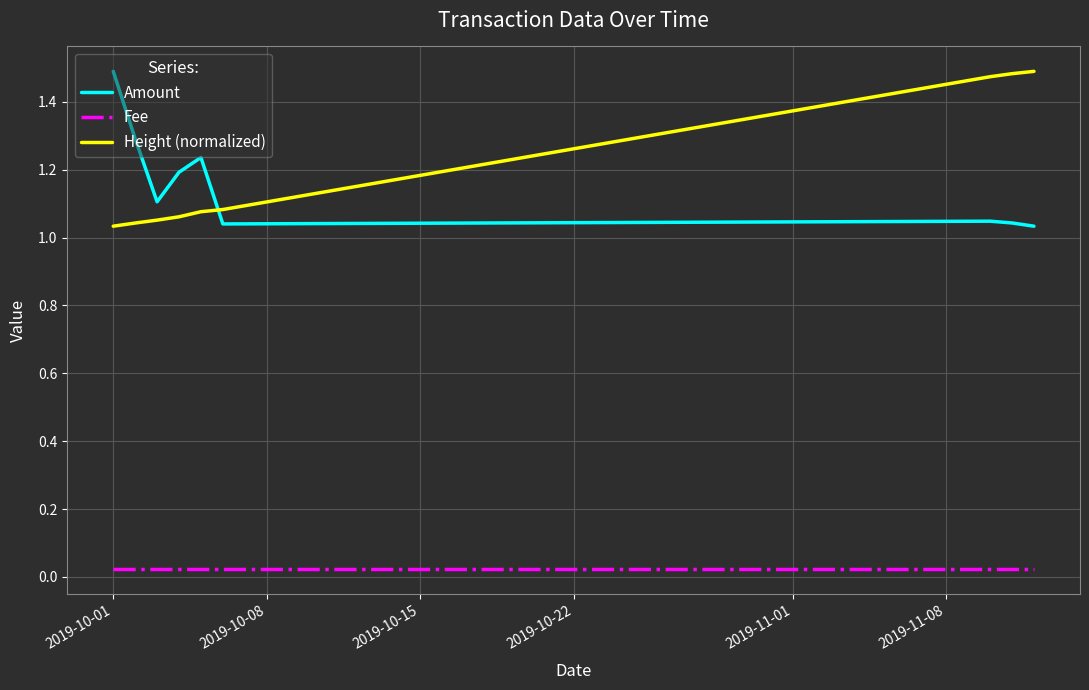

True or false: Amount and Fee intersect in this chart.

False